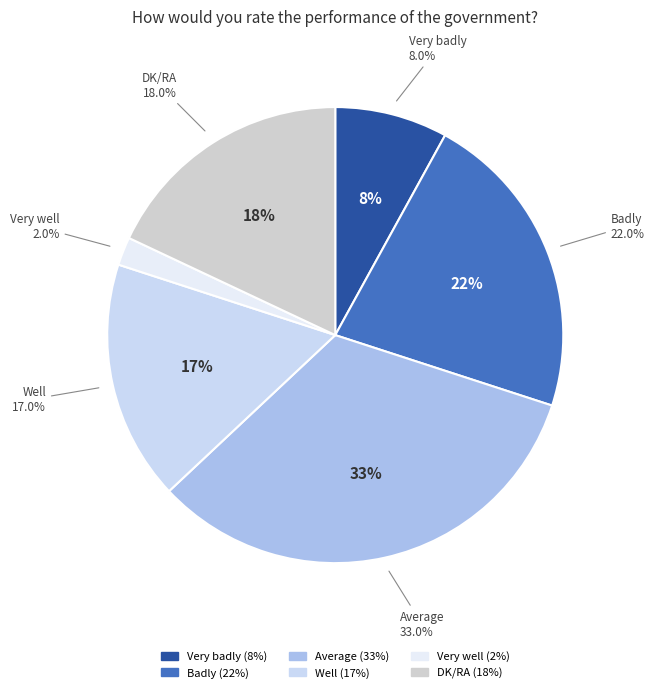

Is Very well the majority of the pie?

No